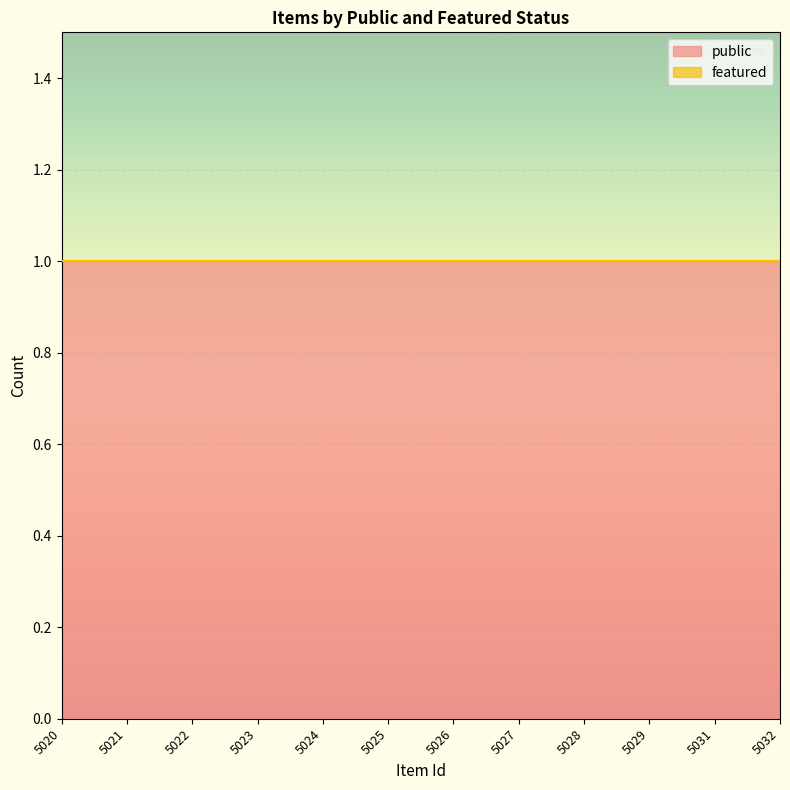

True or false: featured has a value of 0 at 5031.

True